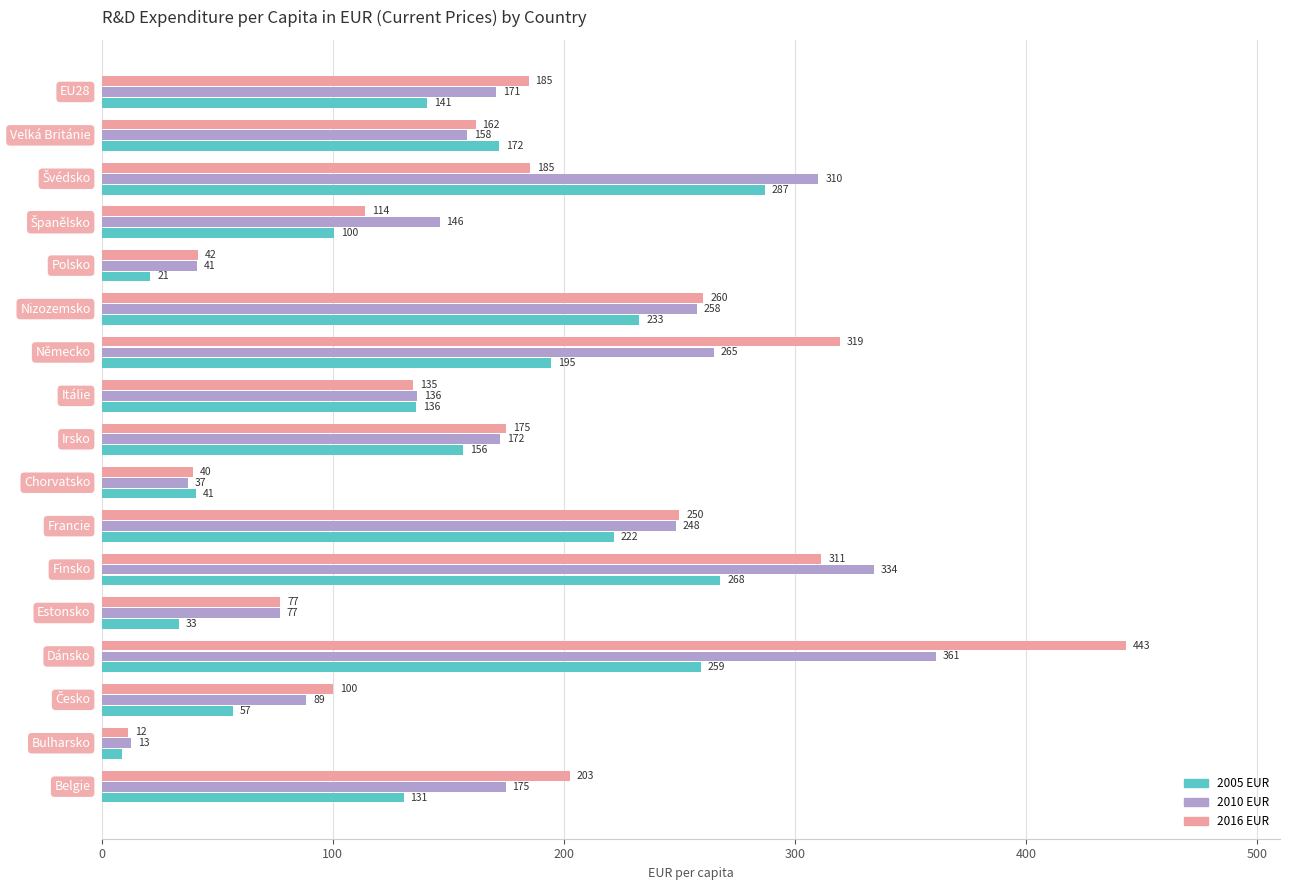

Which series has the largest total across all categories?

2016 EUR